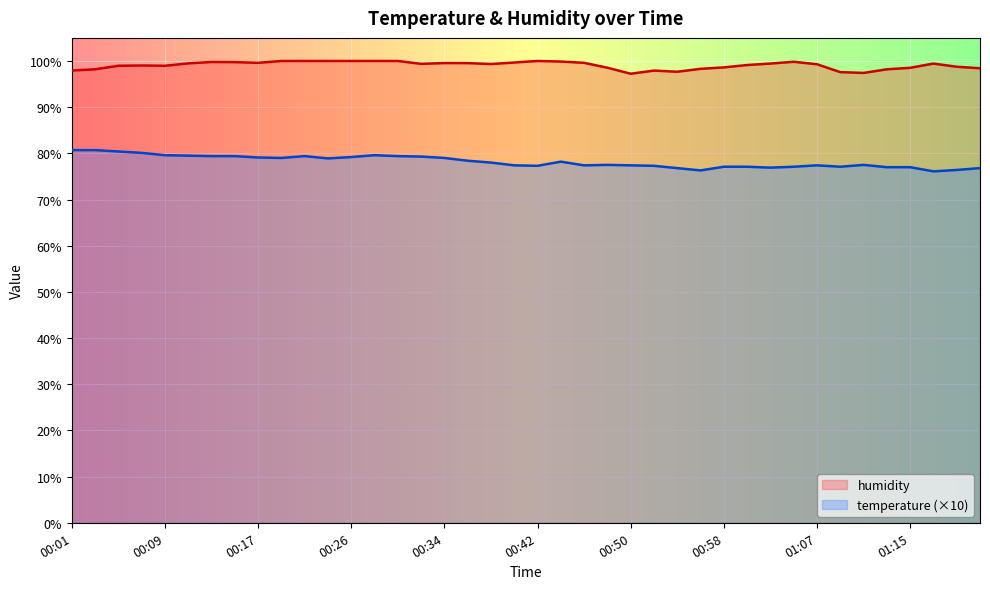

At how many categories does at least one series exceed 82?

40